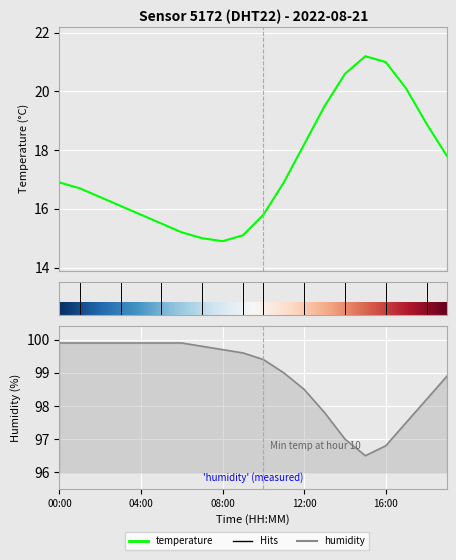

Where is temperature nearest to the value 18?

12:00